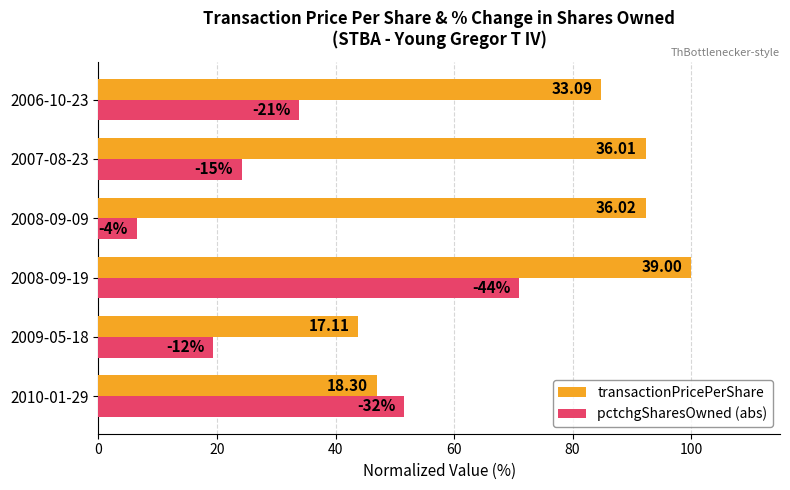

Rank the series by their average value, from lowest to highest.

pctchgSharesOwned (abs), transactionPricePerShare